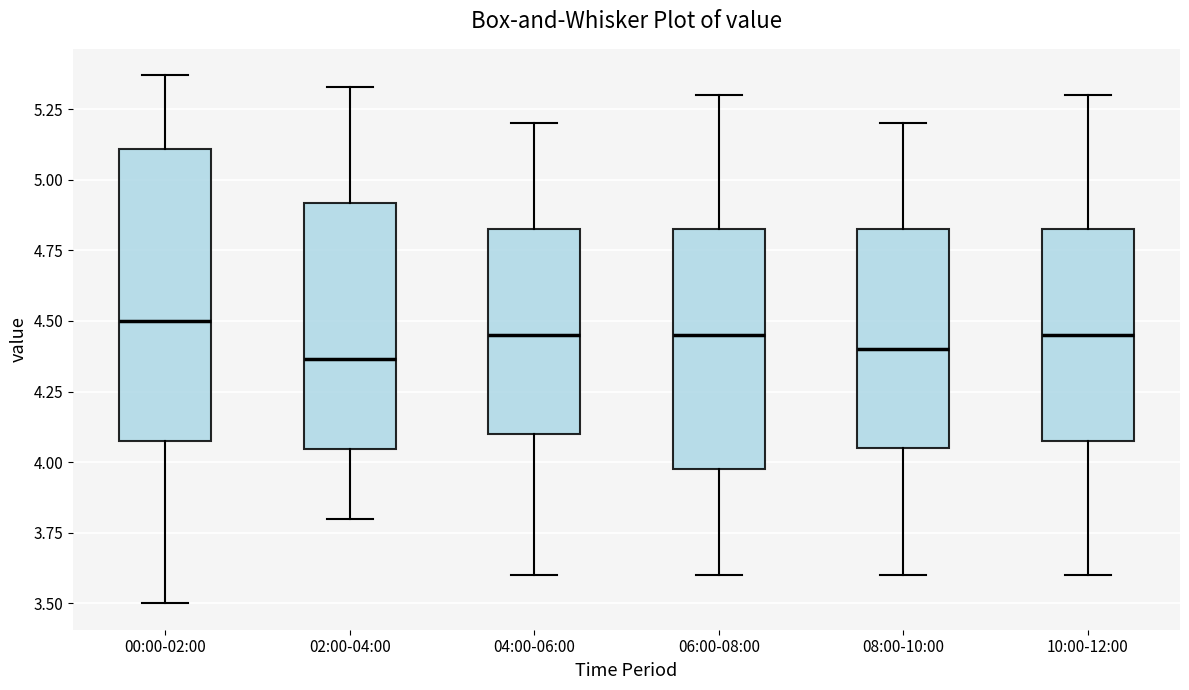

Where does the median line of the box for 06:00-08:00 sit on the y-axis? The values are not printed on the chart, so give them approximately, as read against the axis.

4.45